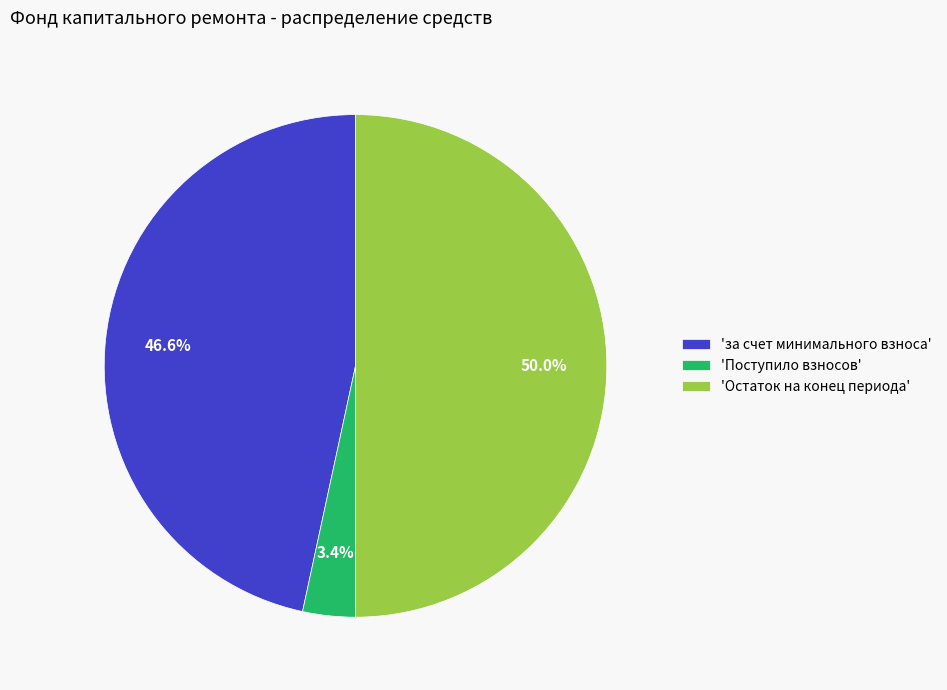

Is 'за счет минимального взноса' the majority of the pie?

No